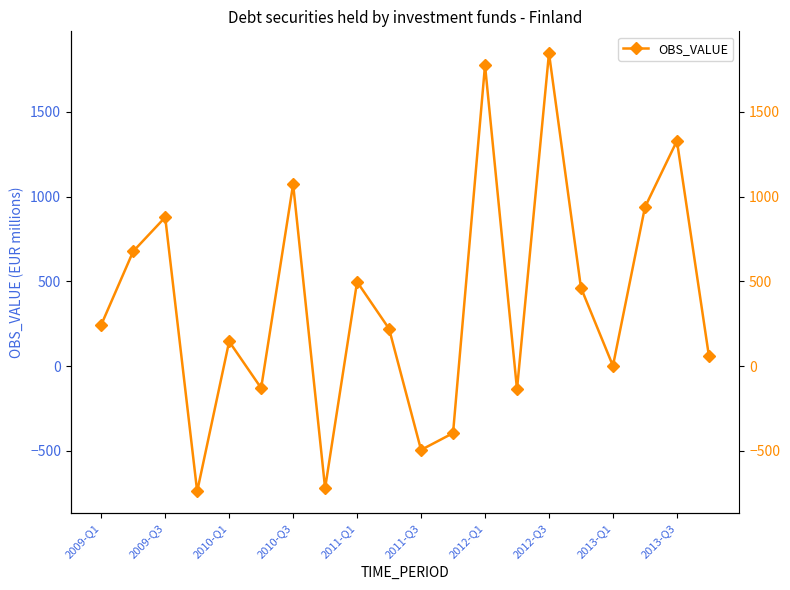

What is the average value?

376